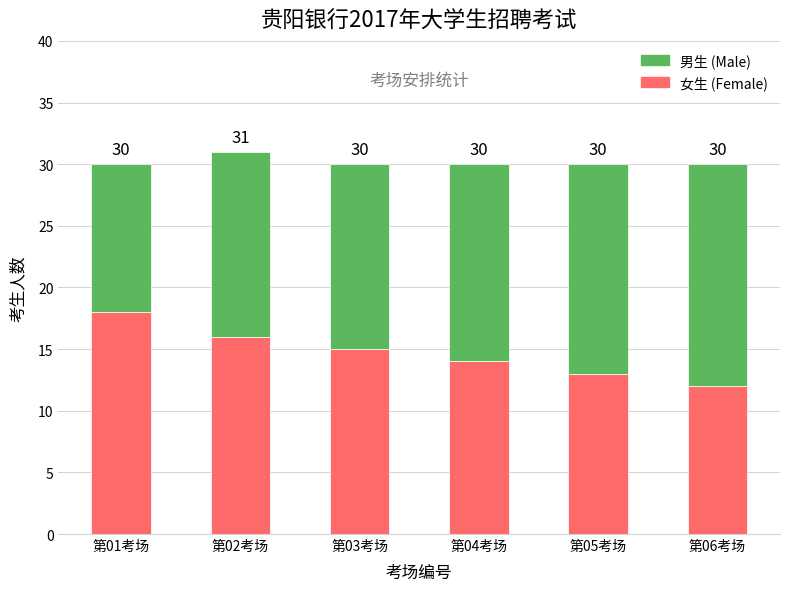

How many bars are there in total?

6